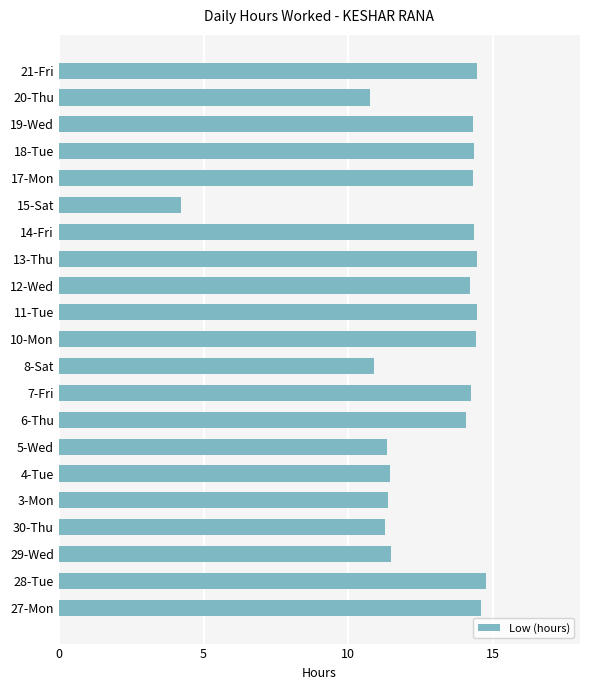

True or false: the data shows 11.4 at 3-Mon.

True